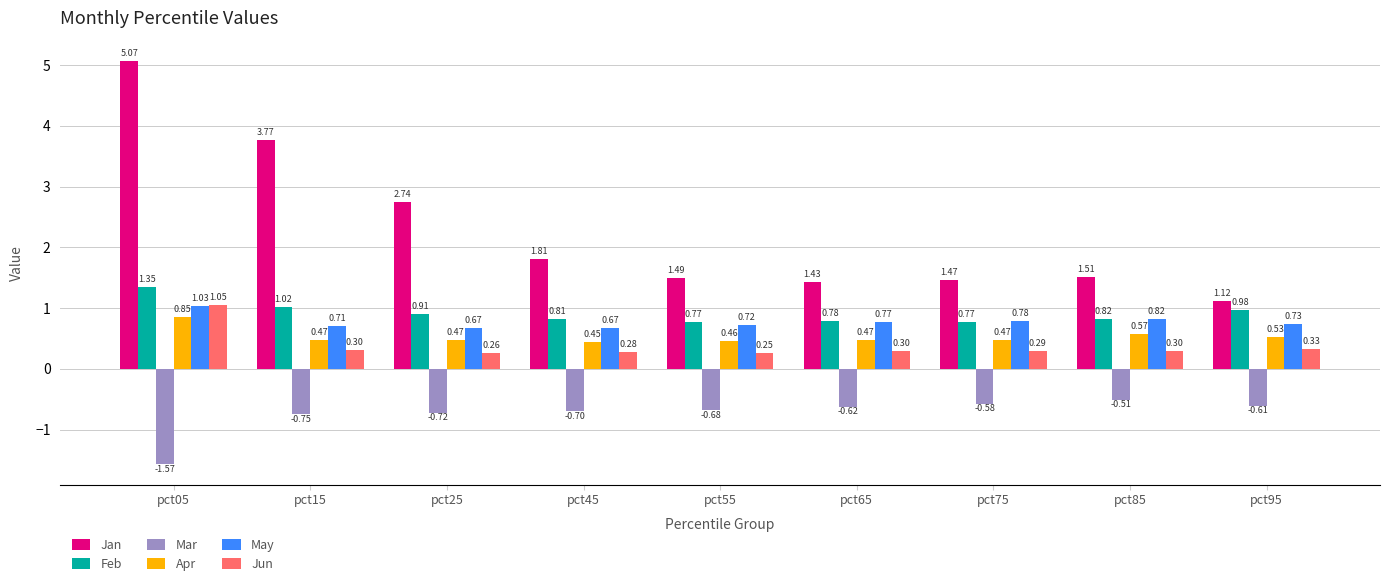

What is the sum of all Feb values?

8.2